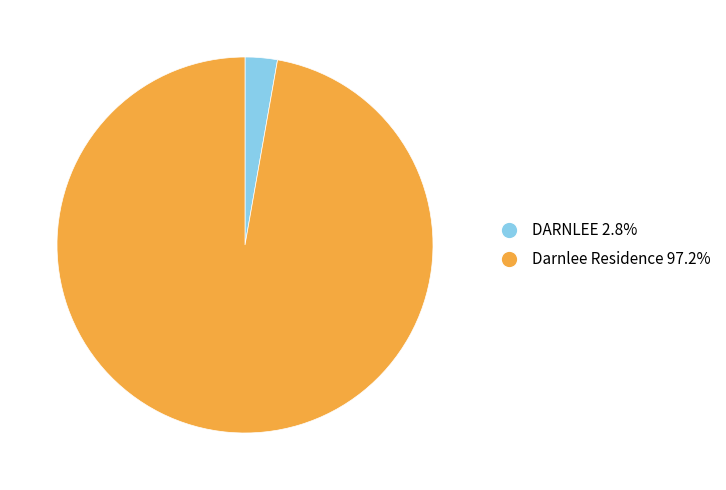

Do DARNLEE and Darnlee Residence together represent more than half of the pie?

Yes